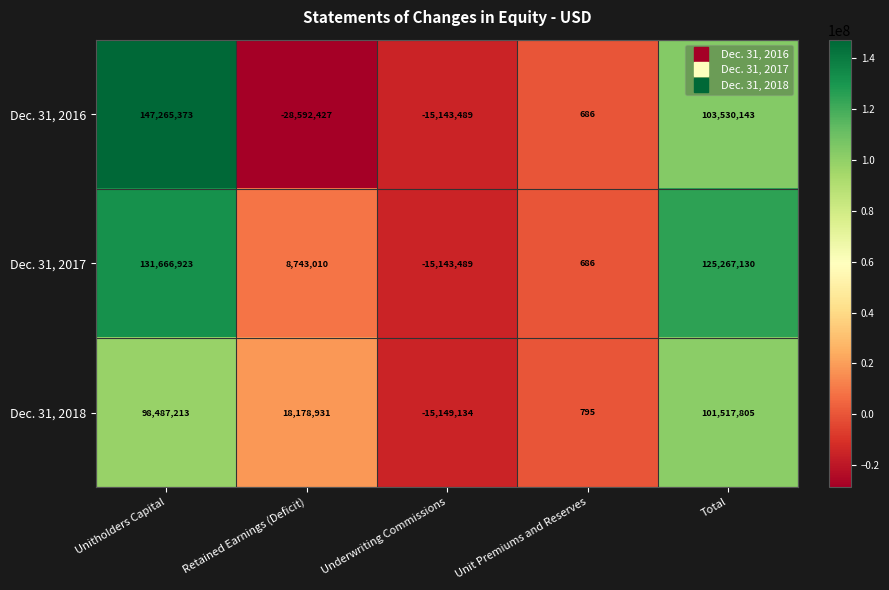

How many categories are shown in the chart?

5